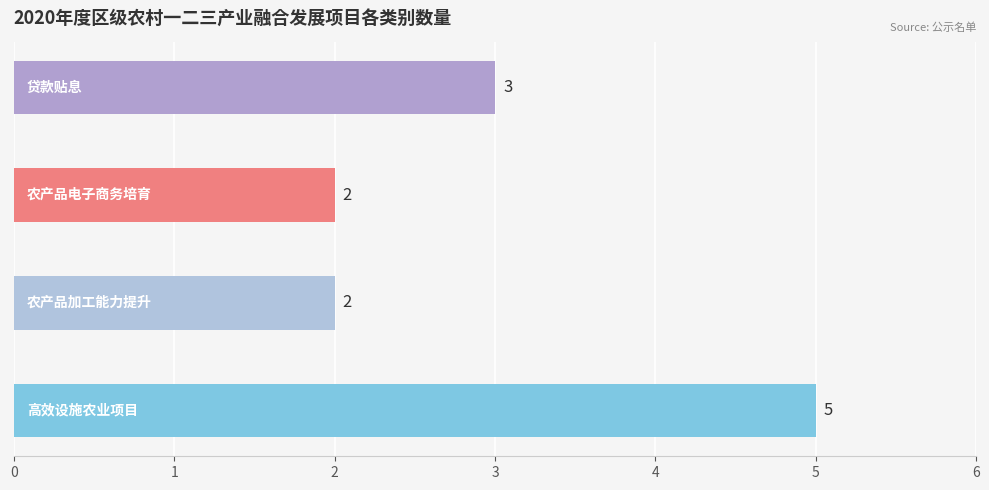

Count the values in the range 2 to 5.

4